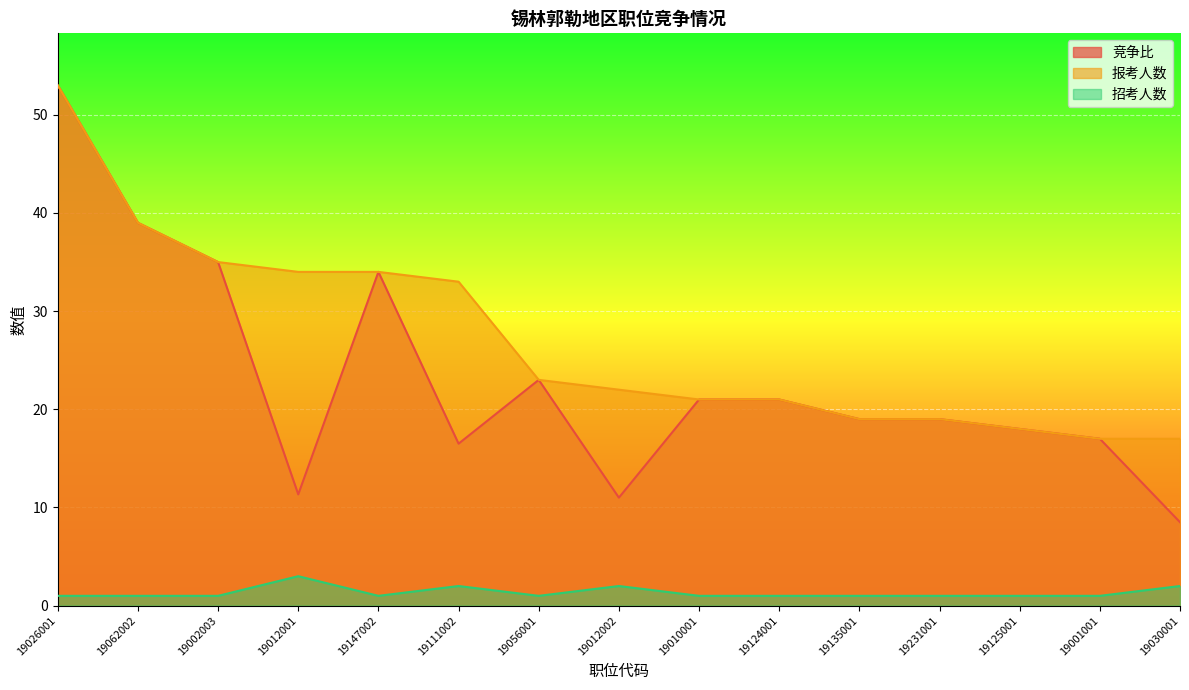

Which series has the largest range (max minus min)?

竞争比